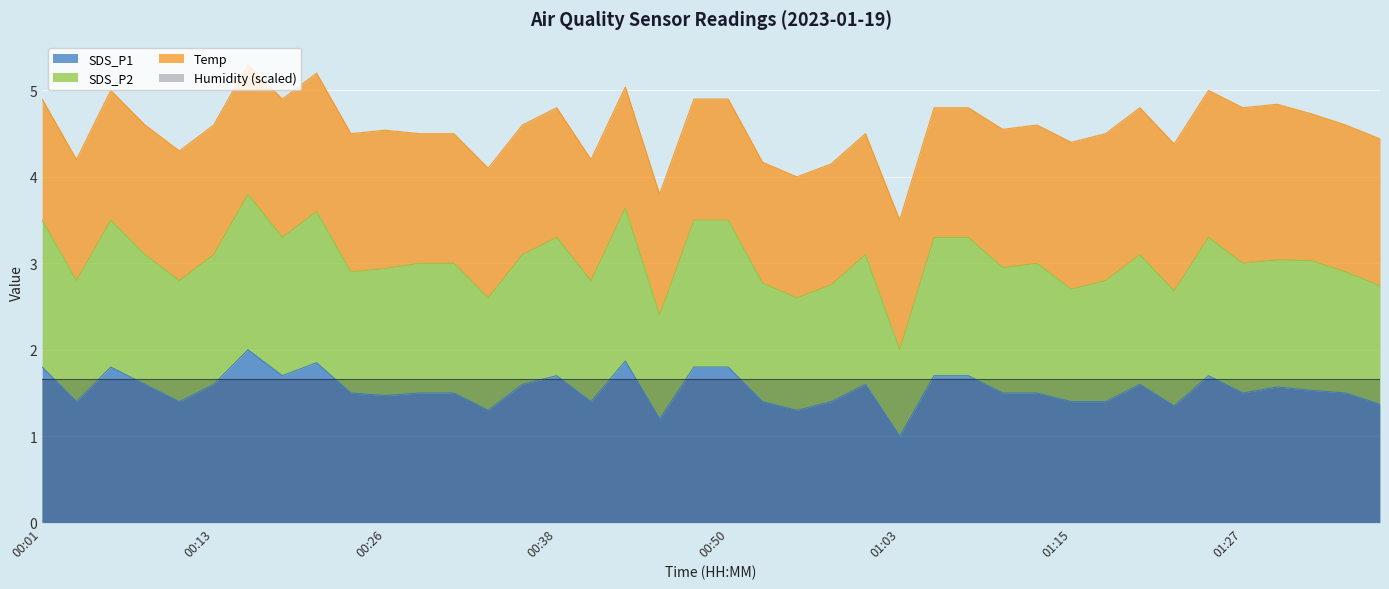

The SDS_P1 series shows 1.4 at 00:04. True or false?

True